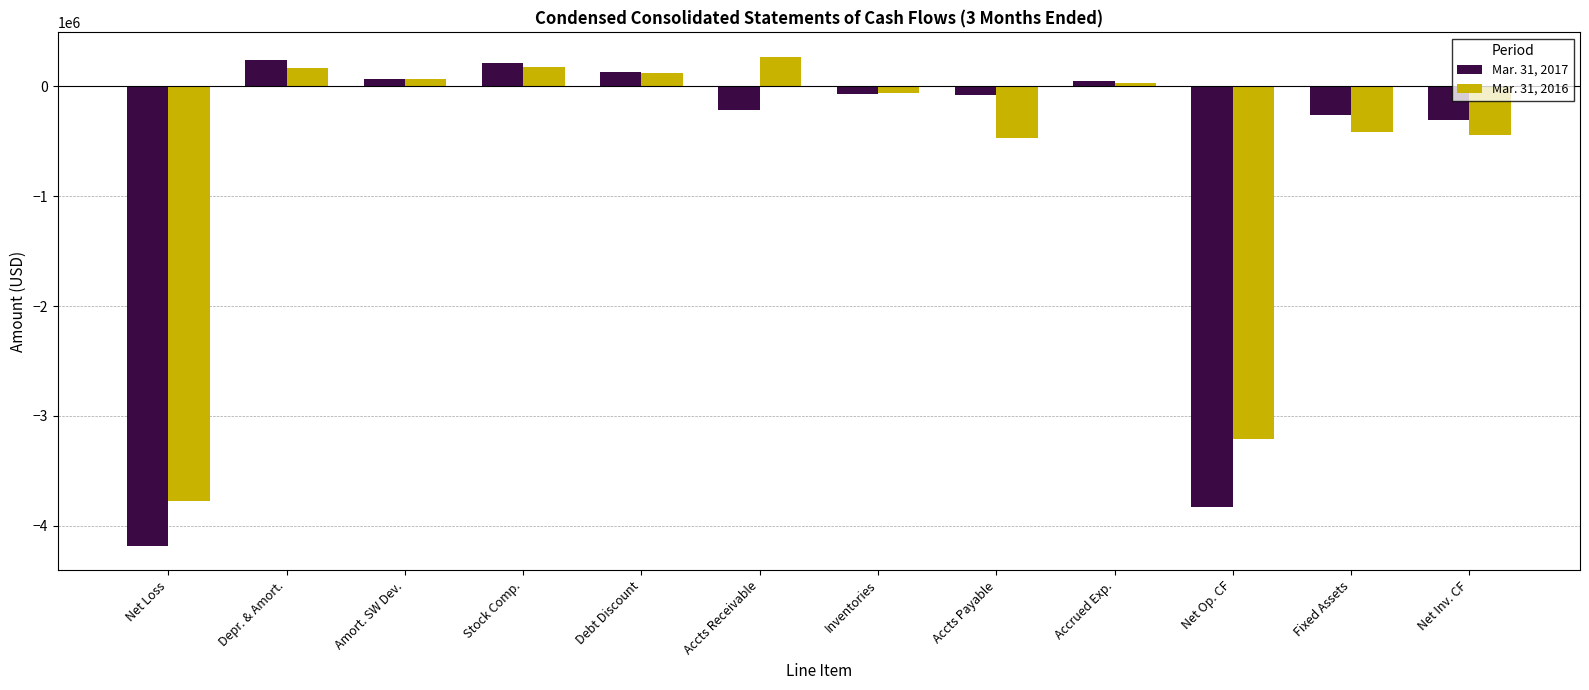

Is it true that Mar. 31, 2017 equals -2218249 at Net Op. CF?

False